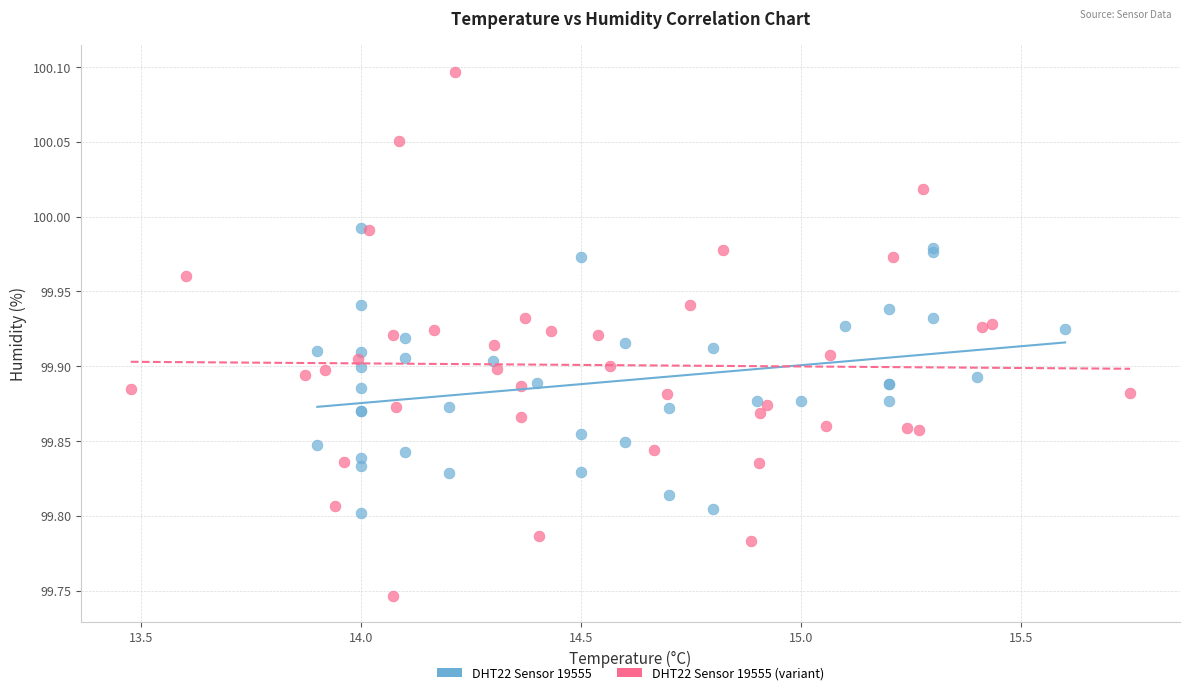

Which series has the largest Y range (max minus min)?

DHT22 Sensor 19555 (variant)